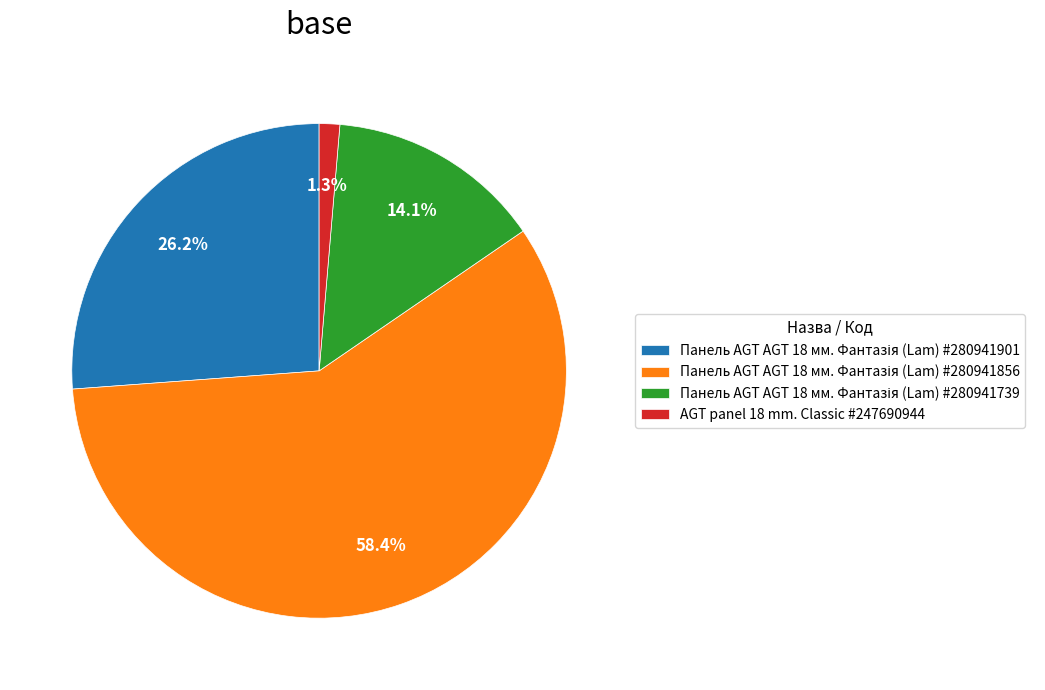

What is the smallest slice in the pie chart?

AGT panel 18 mm. Classic #247690944